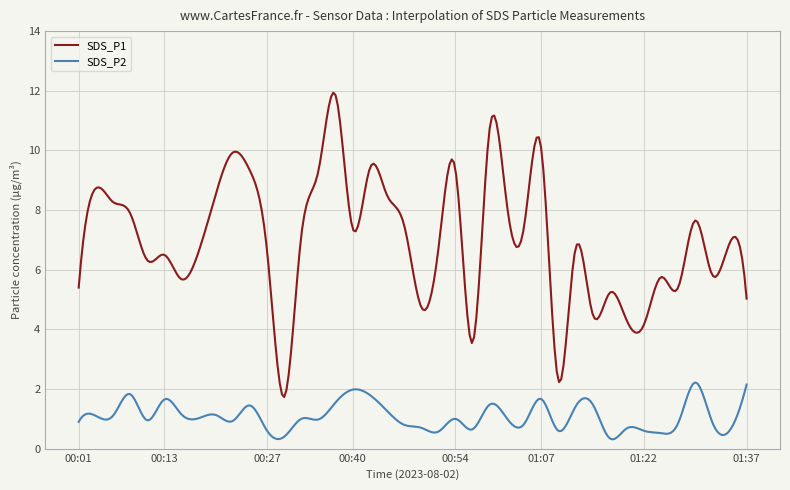

Which series has the largest total across all categories?

SDS_P1